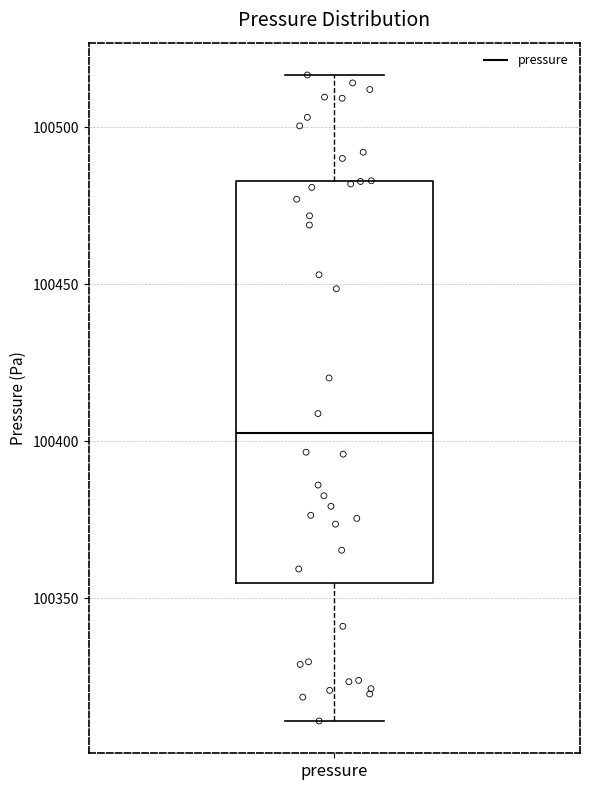

Read this box plot against the y-axis: the position of the median line, the range covered by the box, and the ends of both whiskers. The values are not printed on the chart, so give them approximately, as read against the axis.

median 100405, box 100355 to 100485, whiskers 100310 to 100515